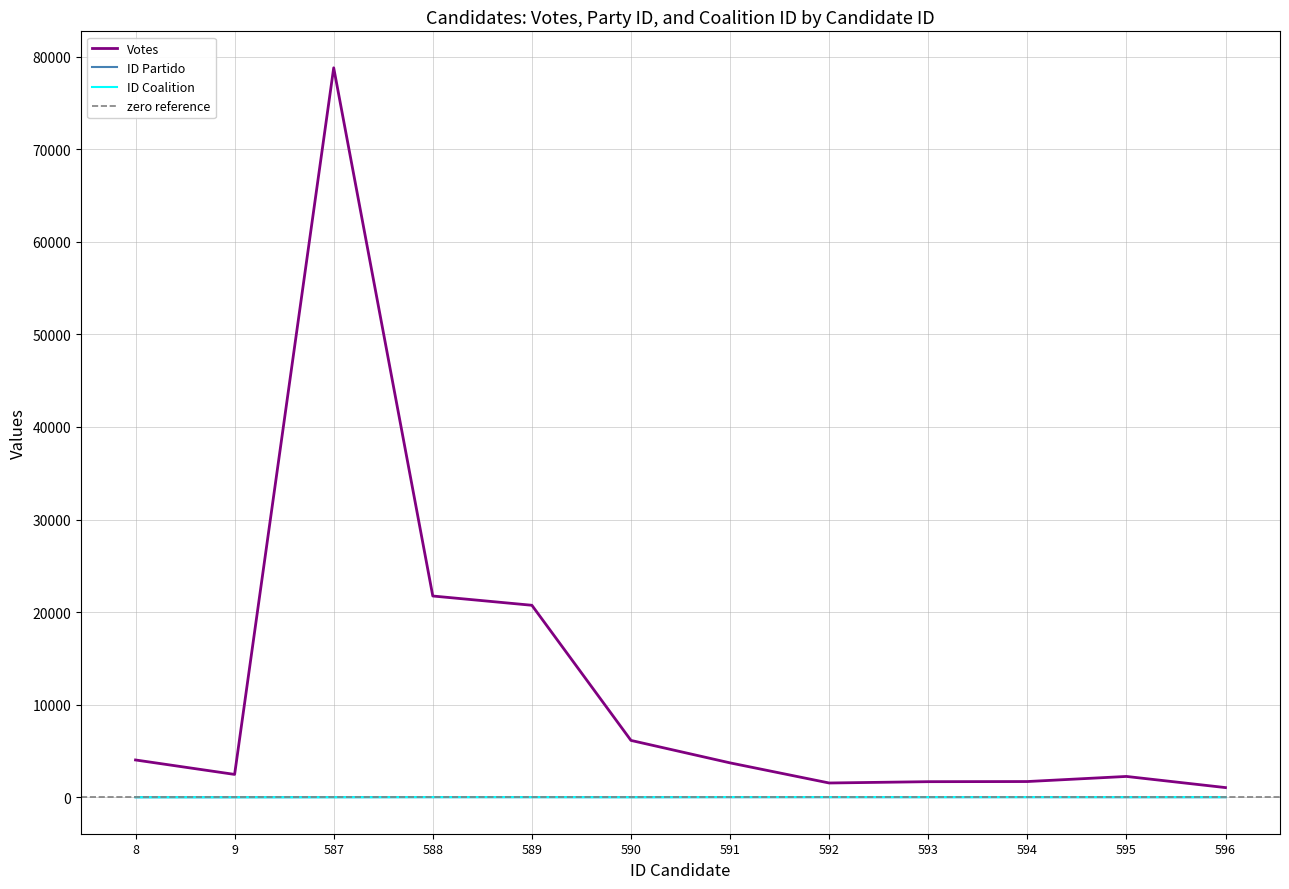

Is the value of ID Coalition at 588 greater than the value of ID Partido at 589?

Yes